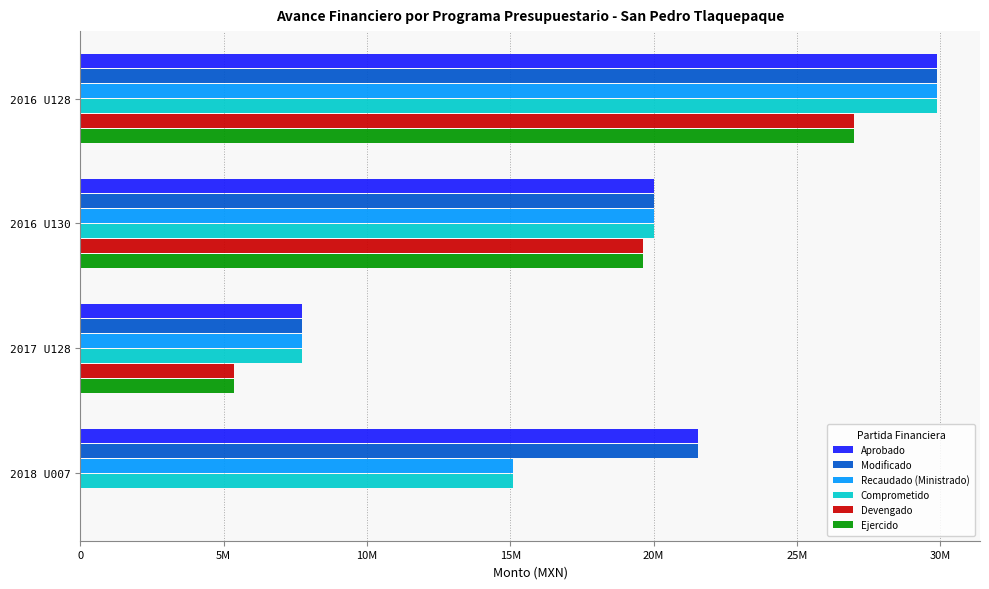

What are all the series names shown in the legend?

Aprobado, Modificado, Recaudado (Ministrado), Comprometido, Devengado, Ejercido